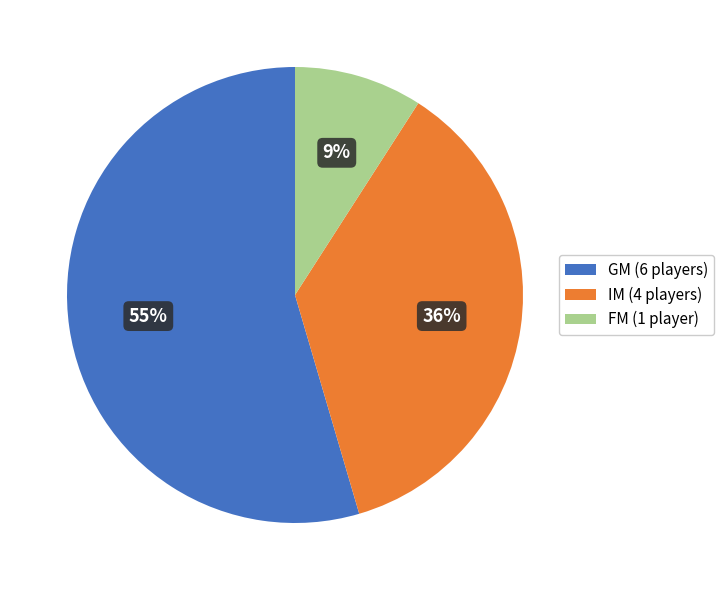

To the nearest percent, what percentage of the pie is IM?

36%